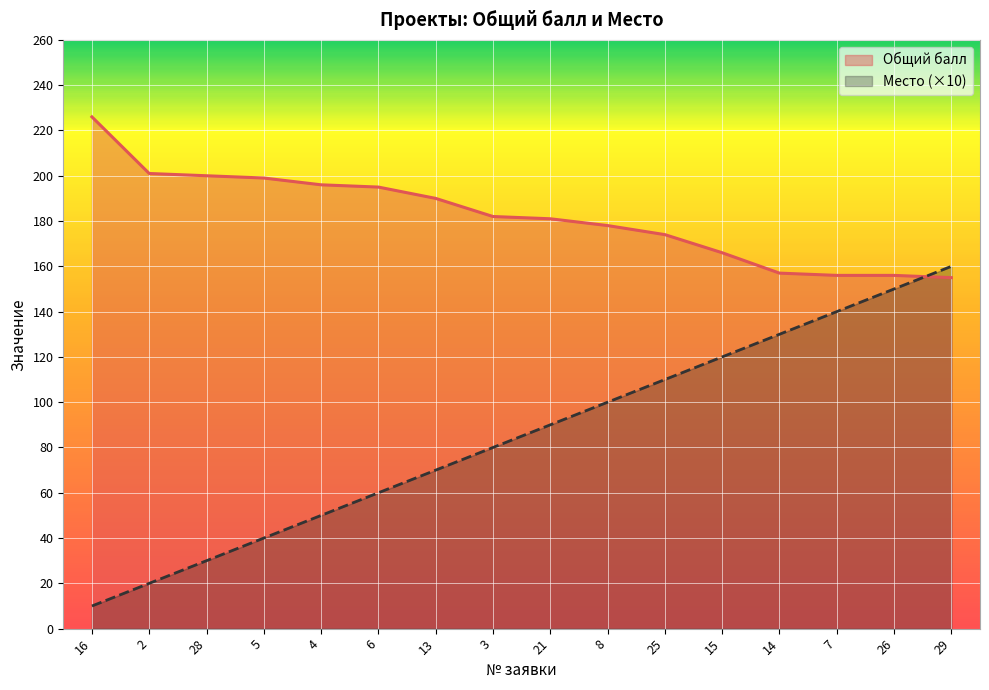

The Место series shows 117 at 21. True or false?

False